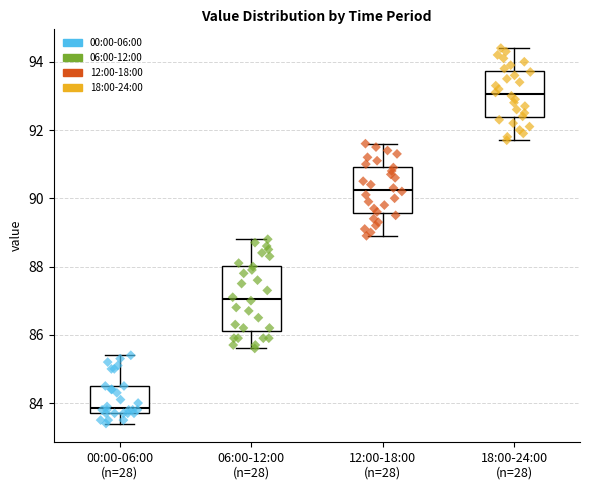

Where is the lower edge of the box for 18:00-24:00 (n=28) on the y-axis? The values are not printed on the chart, so give them approximately, as read against the axis.

92.4